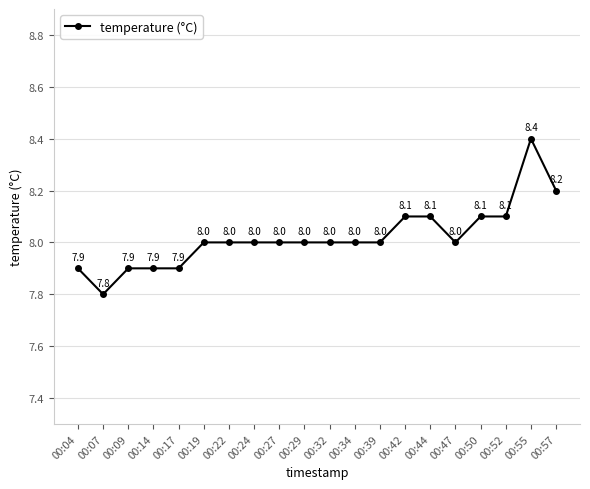

Count the values in the range 8 to 9.

15